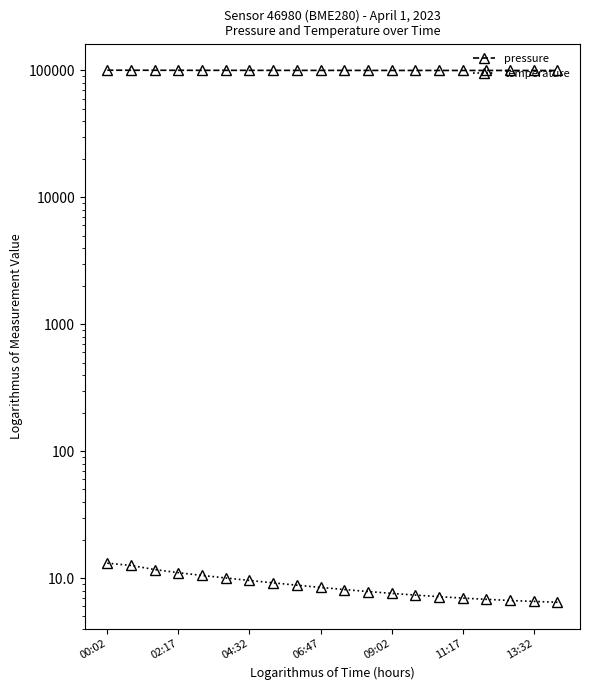

What is the value of the pressure point at the 12th from the left?

99873.8